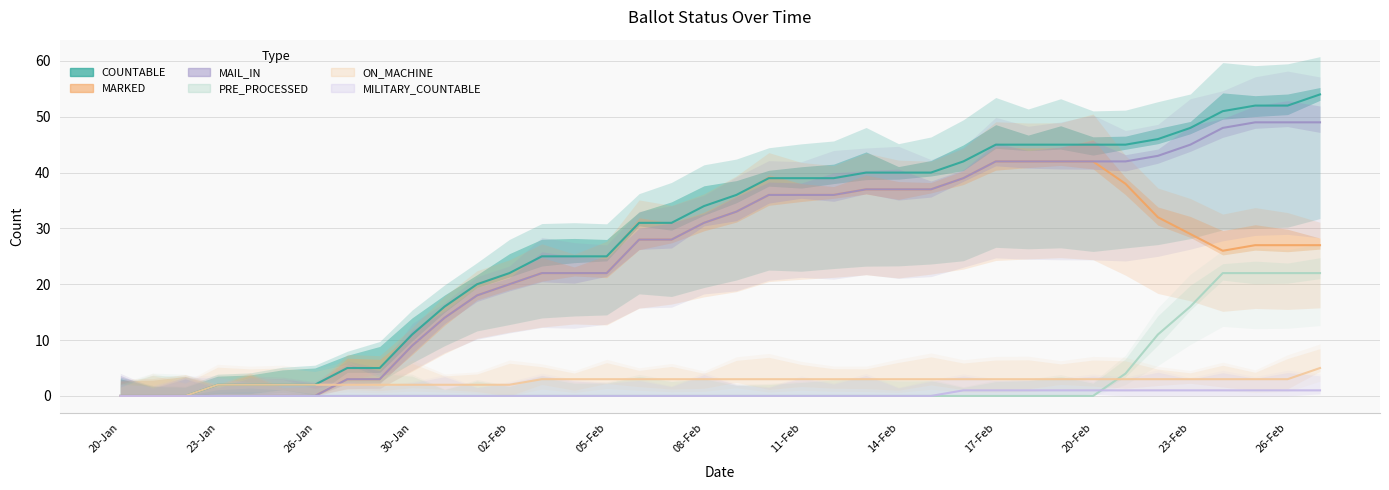

What is the approximate value of COUNTABLE at 19, to the nearest 5?

35